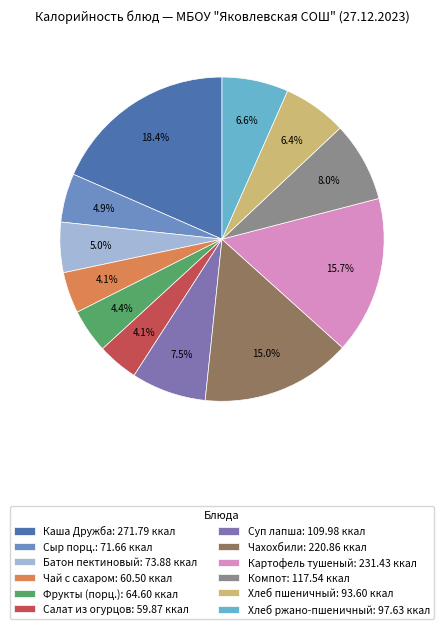

Between Картофель тушеный and Батон пектиновый, which is larger?

Картофель тушеный